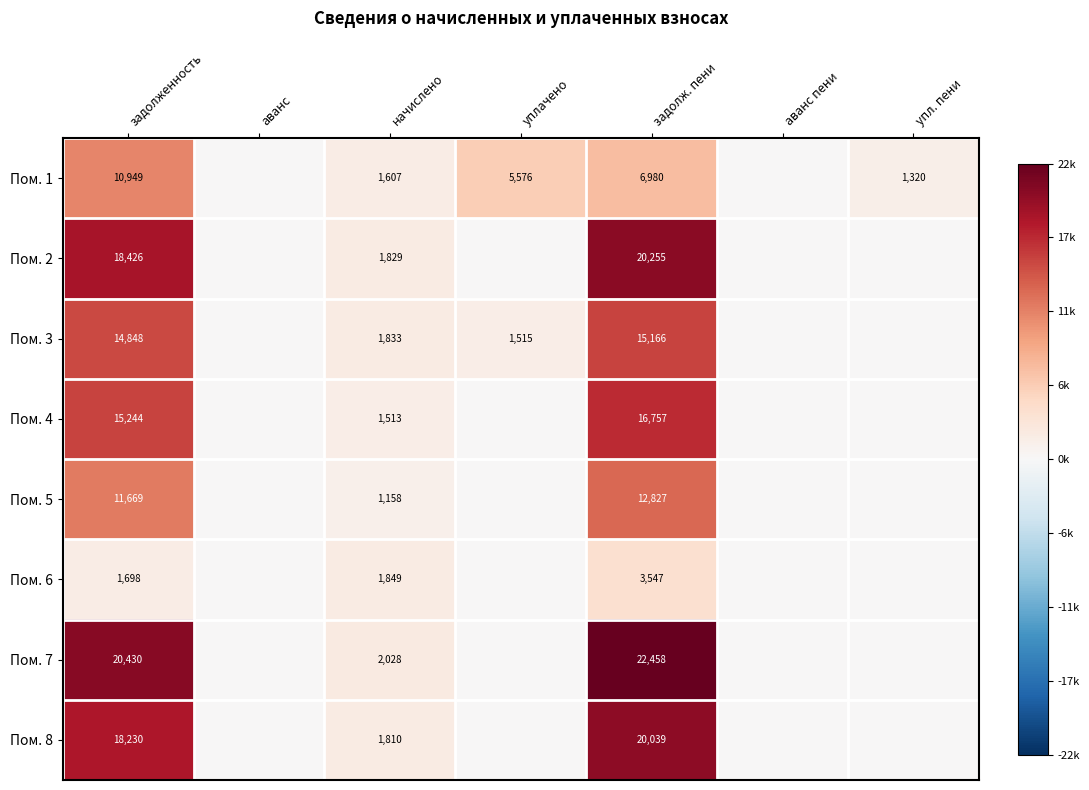

What is the difference between the highest and lowest values at задолженность?

18732